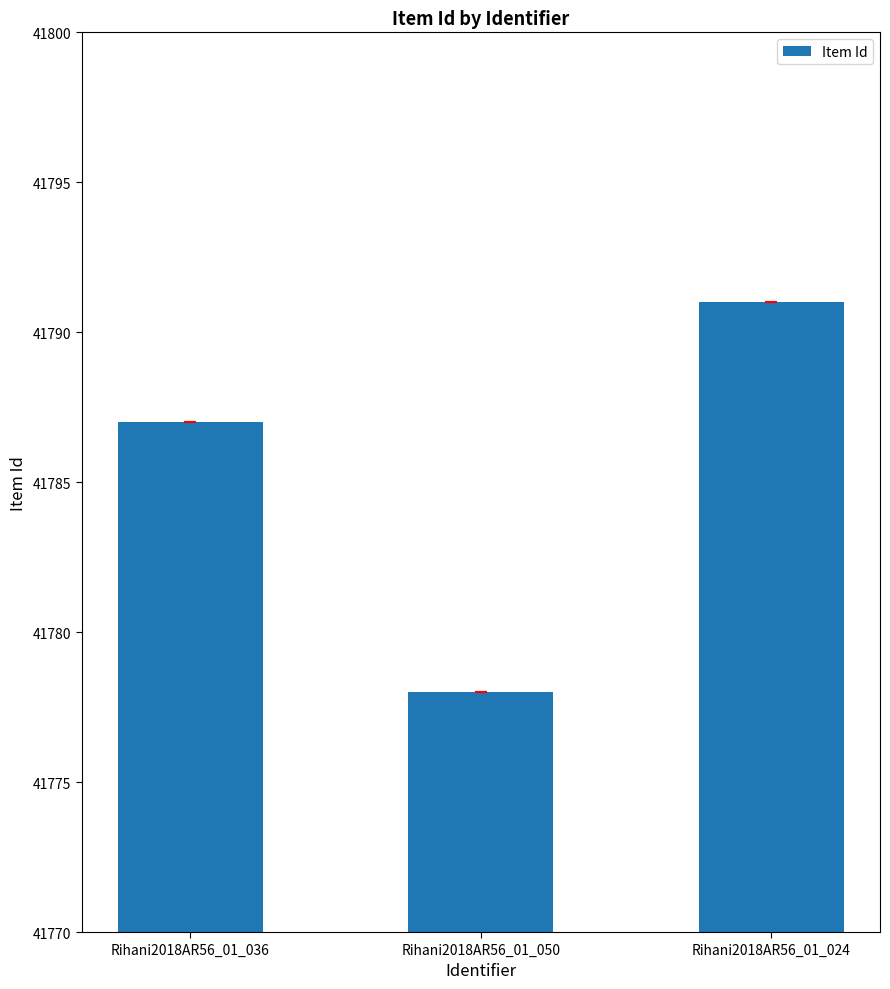

Reading left to right, what are all the values shown in this chart?

Rihani2018AR56_01_036=41787	Rihani2018AR56_01_050=41778	Rihani2018AR56_01_024=41791